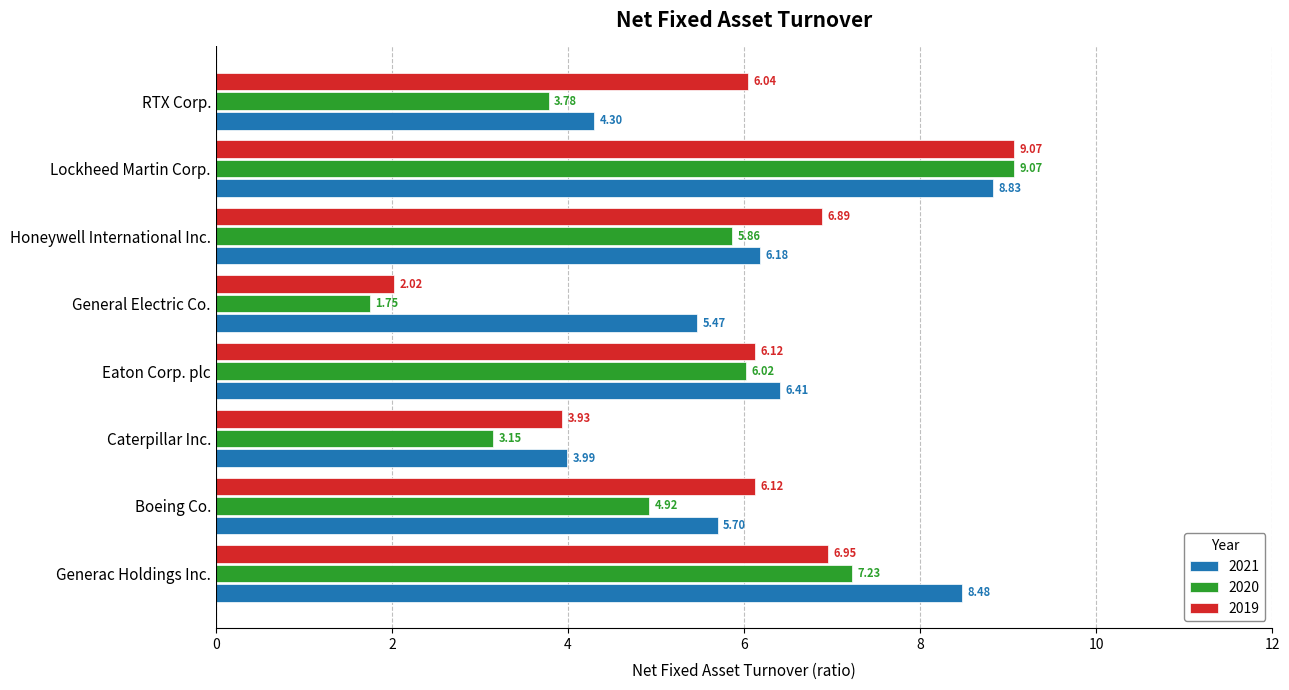

What is the difference between the maximum and minimum values in the 2021 series?

4.8